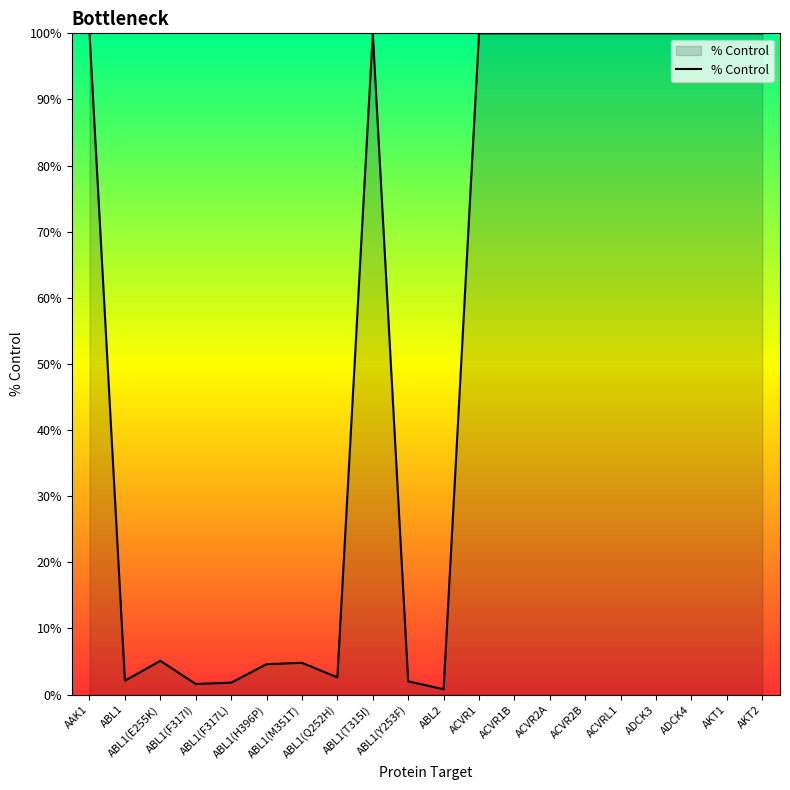

How many lines are shown in the chart?

1